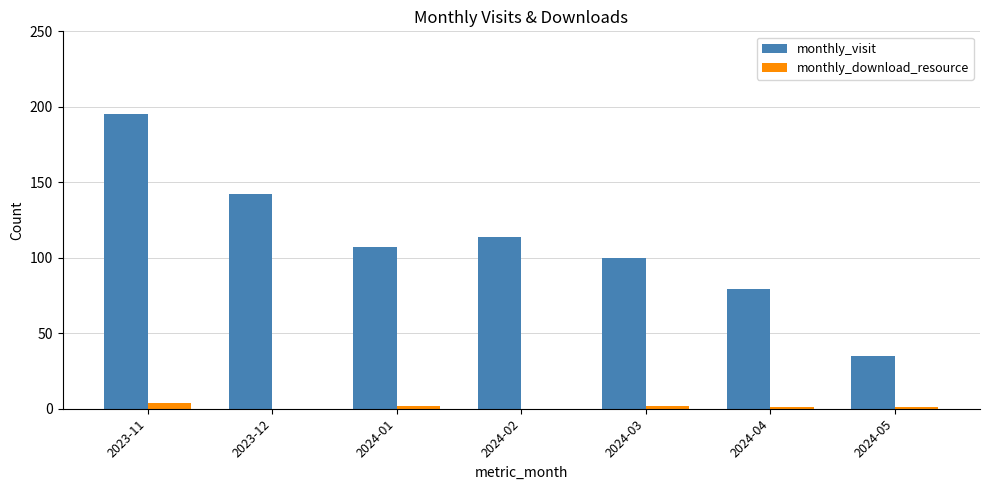

Which series changed the most between 2024-03 and 2024-04?

monthly_visit